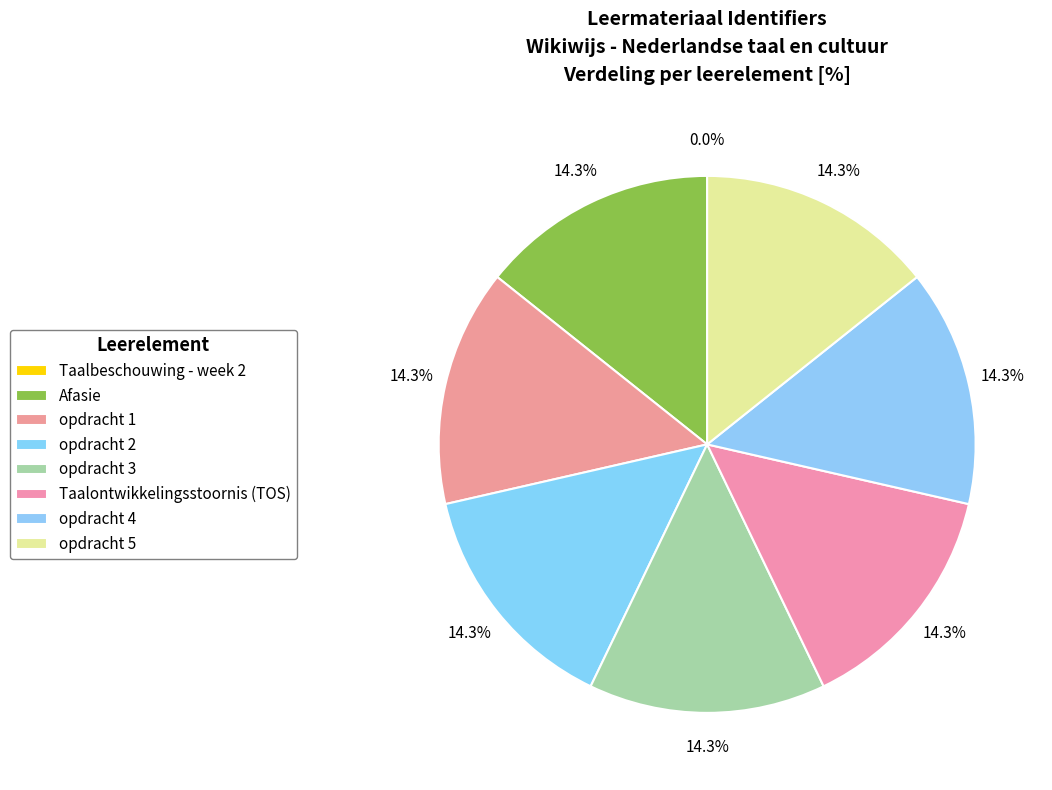

Is it true that opdracht 2 is 14% of the pie?

True